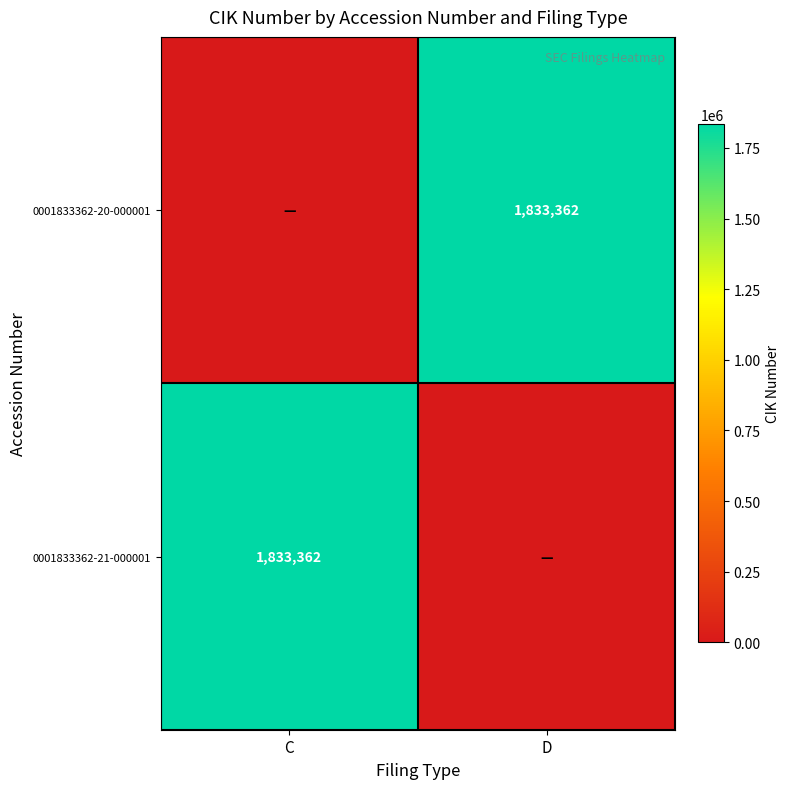

True or false: 0001833362-20-000001 has a value of 1833362 at D.

True